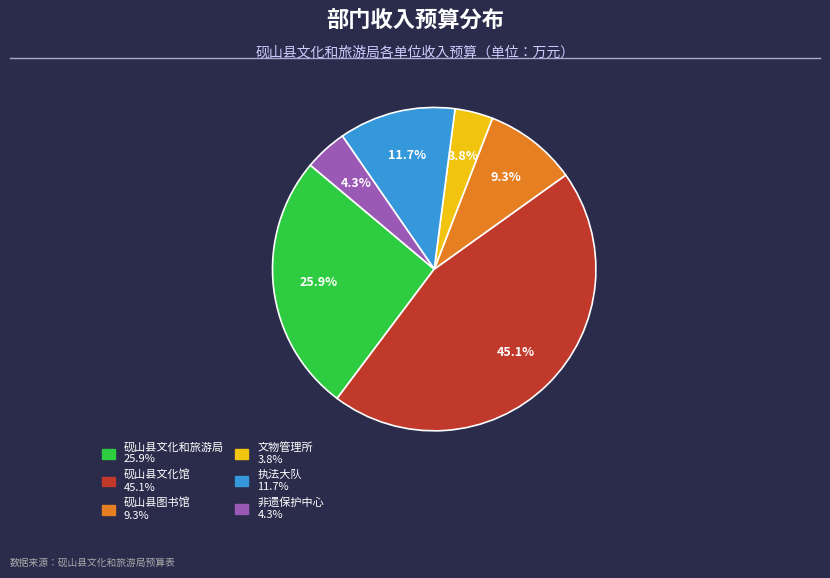

Is there a majority slice in this chart?

No